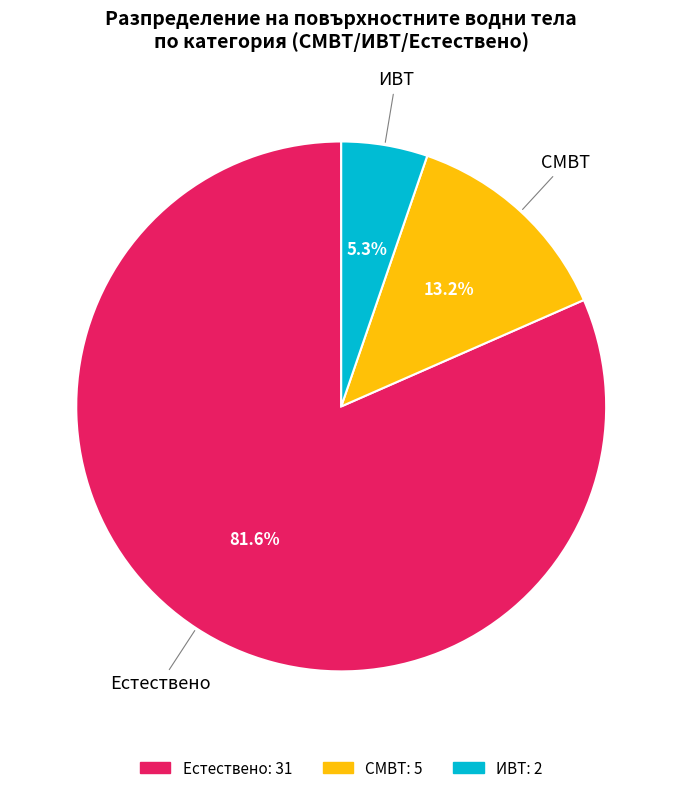

To the nearest percent, what is the difference between the largest and smallest slice percentages?

76%